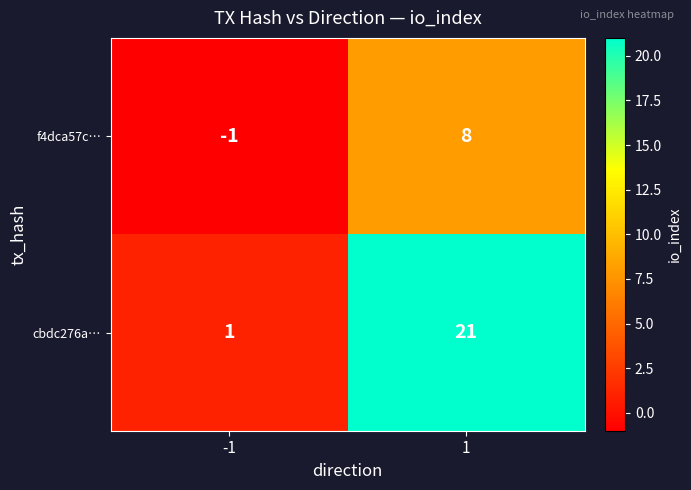

The value of cbdc276a… at 1 is 21. True or false?

True